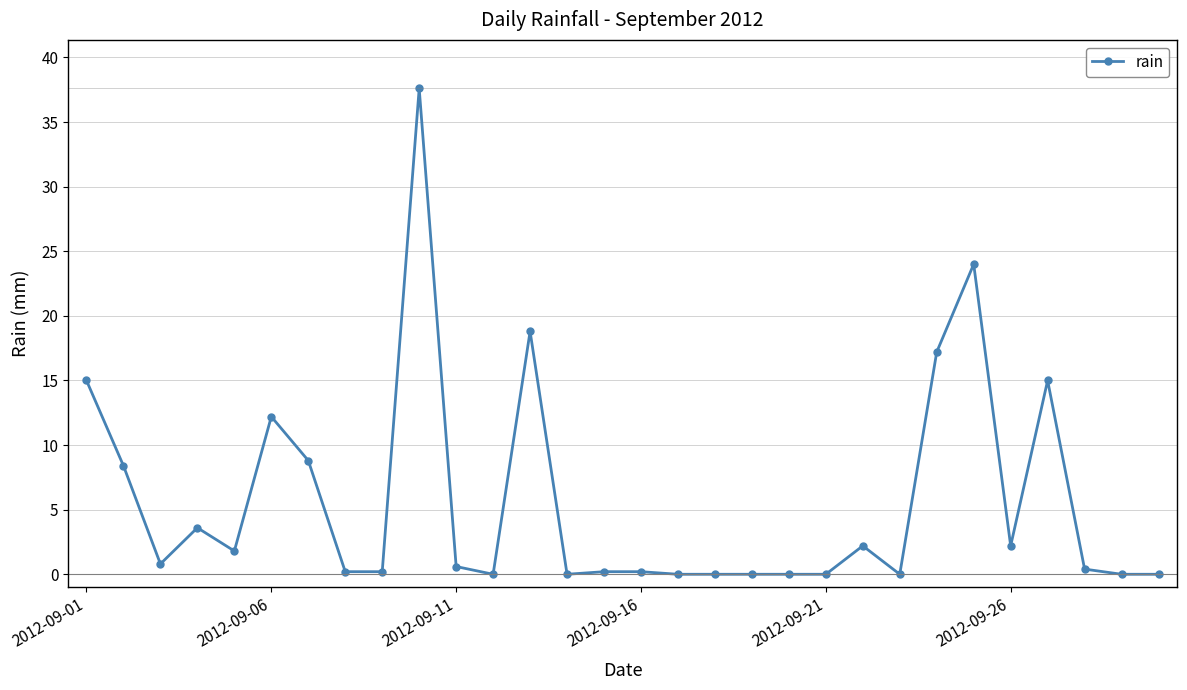

True or false: there are more than 0 points higher than both neighbors.

True